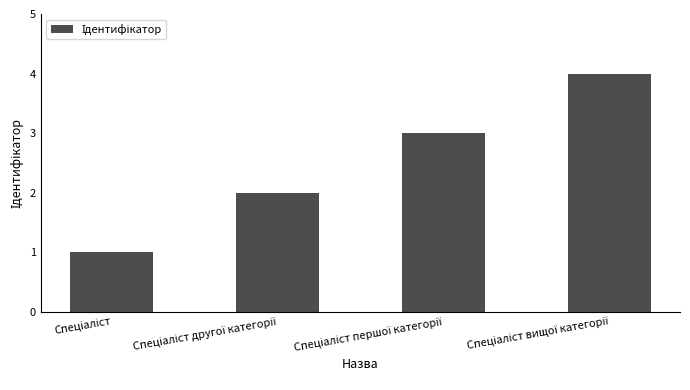

What is the greatest value displayed?

4